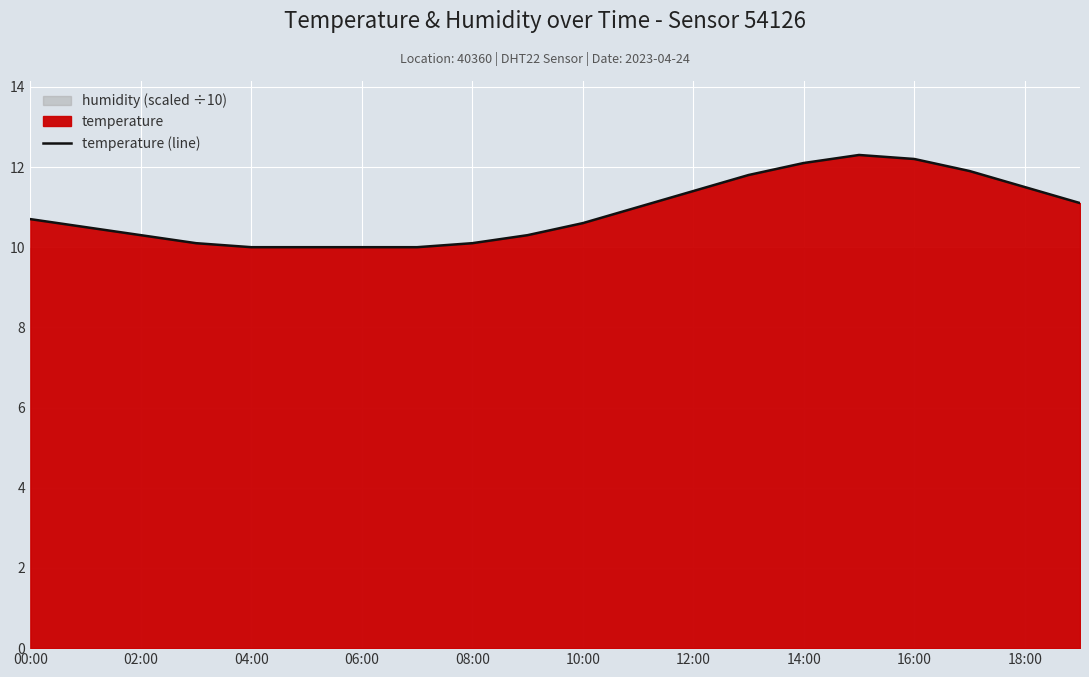

The temperature (line) series shows 4.3 at 18:00. True or false?

False